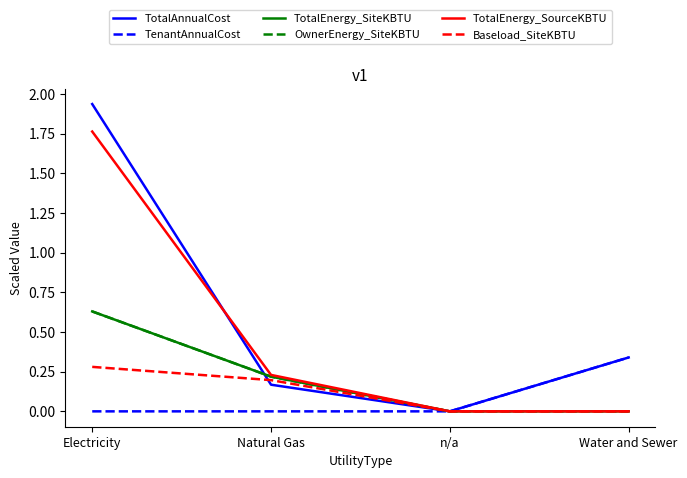

The value of TenantAnnualCost at Electricity is -0.1. True or false?

False